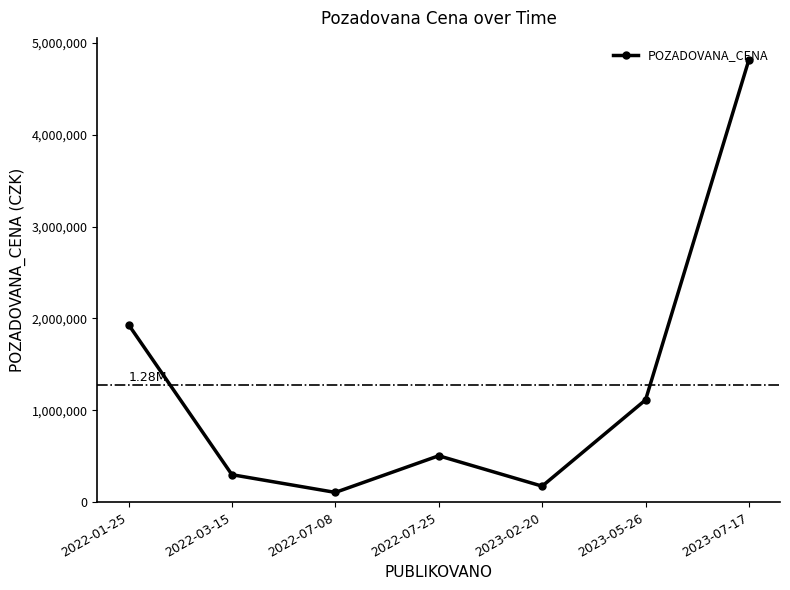

What is the difference between the second highest and second lowest values?

1759000